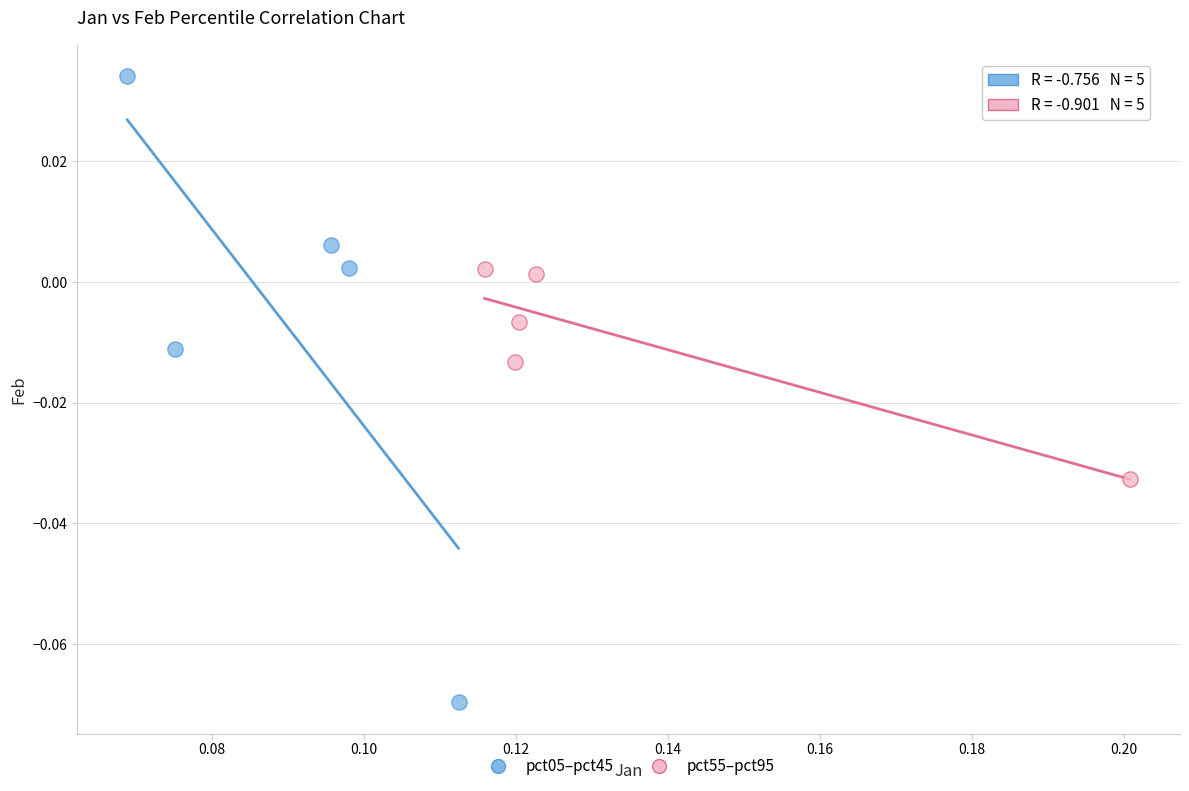

Which series contains the highest Y value?

pct05–pct45